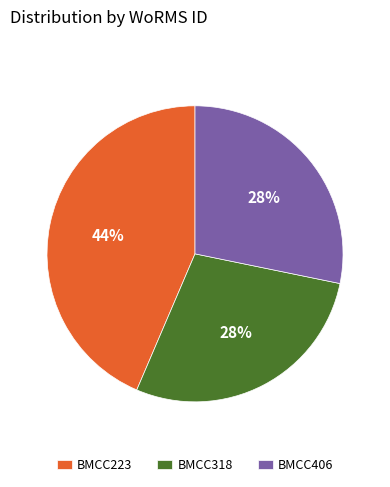

What percentage is the BMCC318 slice, to the nearest percent?

28%